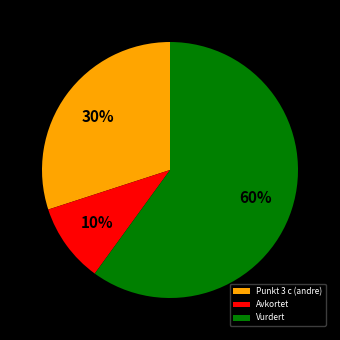

What is the largest slice in the pie chart?

Vurdert